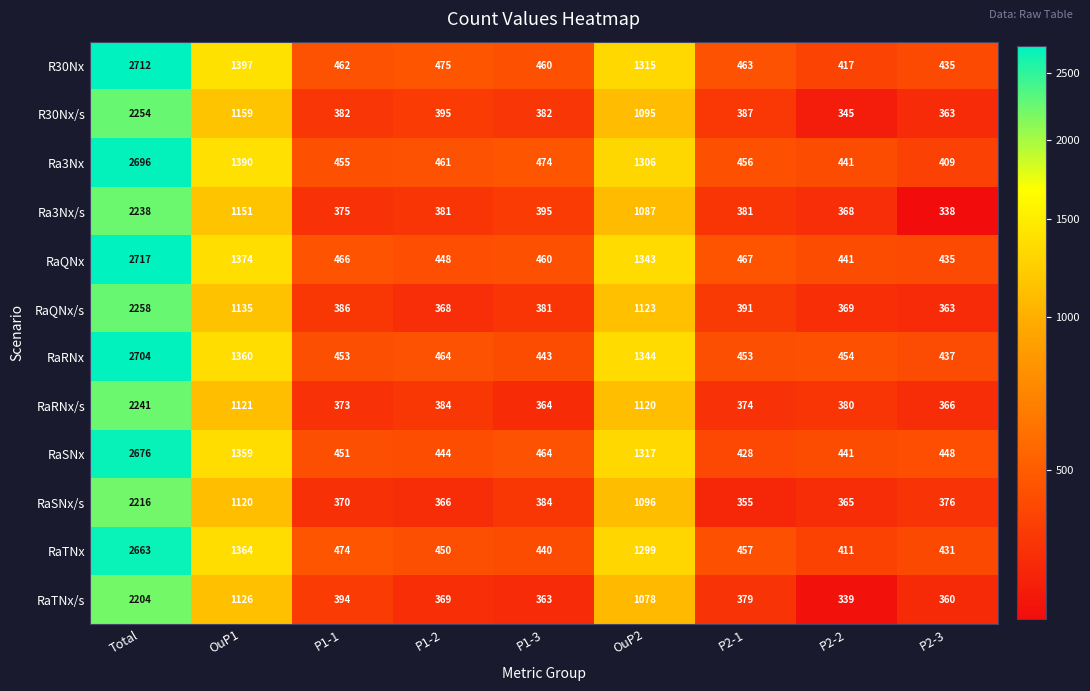

What is the difference between the maximum and second lowest values in the RaQNx series?

2276